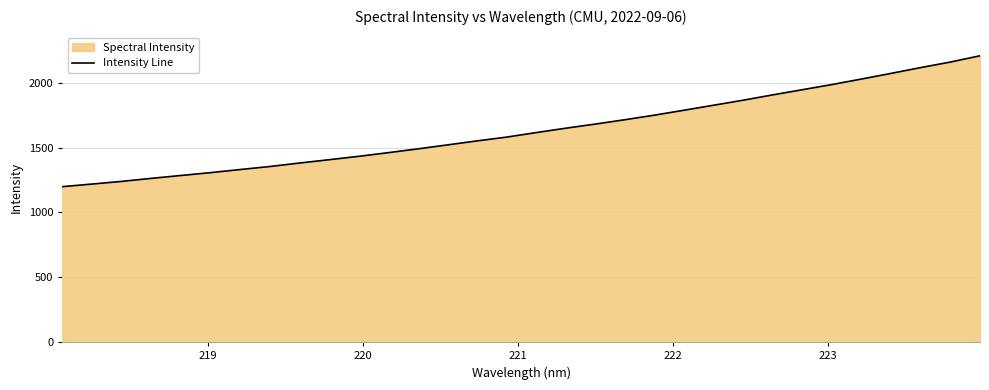

What is the minimum value shown in the chart?

1198.6